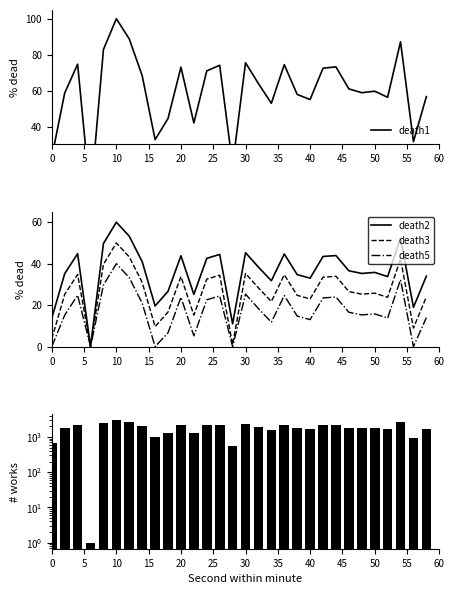

Which category has the highest value in the death2 series?

10